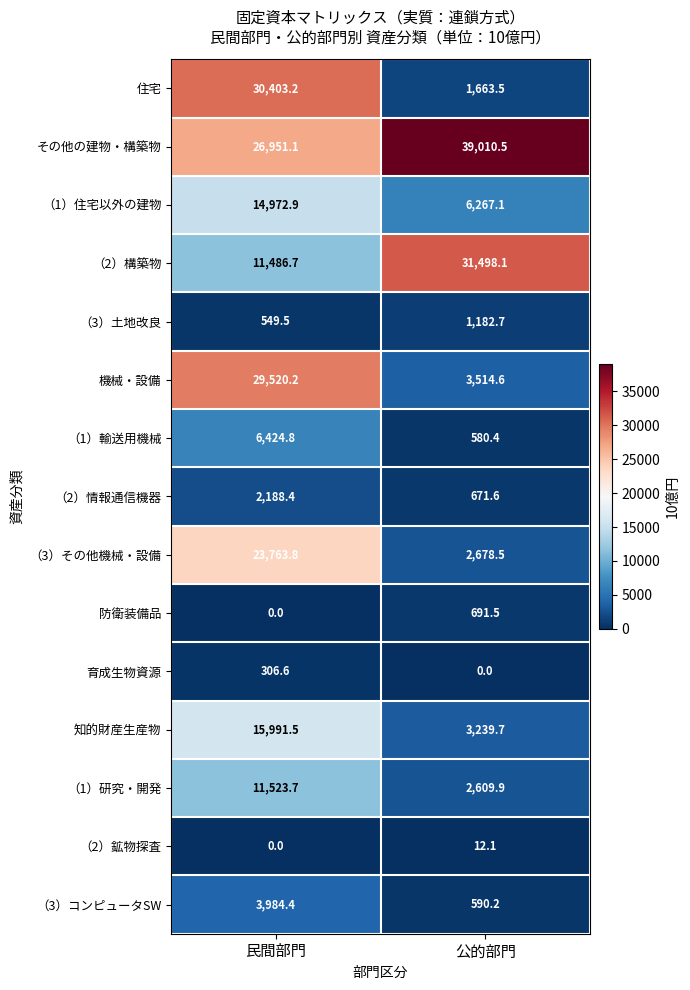

Rank the series at 公的部門 from highest to lowest value.

その他の建物・構築物, （2）構築物, （1）住宅以外の建物, 機械・設備, 知的財産生産物, （3）その他機械・設備, （1）研究・開発, 住宅, （3）土地改良, 防衛装備品, （2）情報通信機器, （3）コンピュータSW, （1）輸送用機械, （2）鉱物探査, 育成生物資源